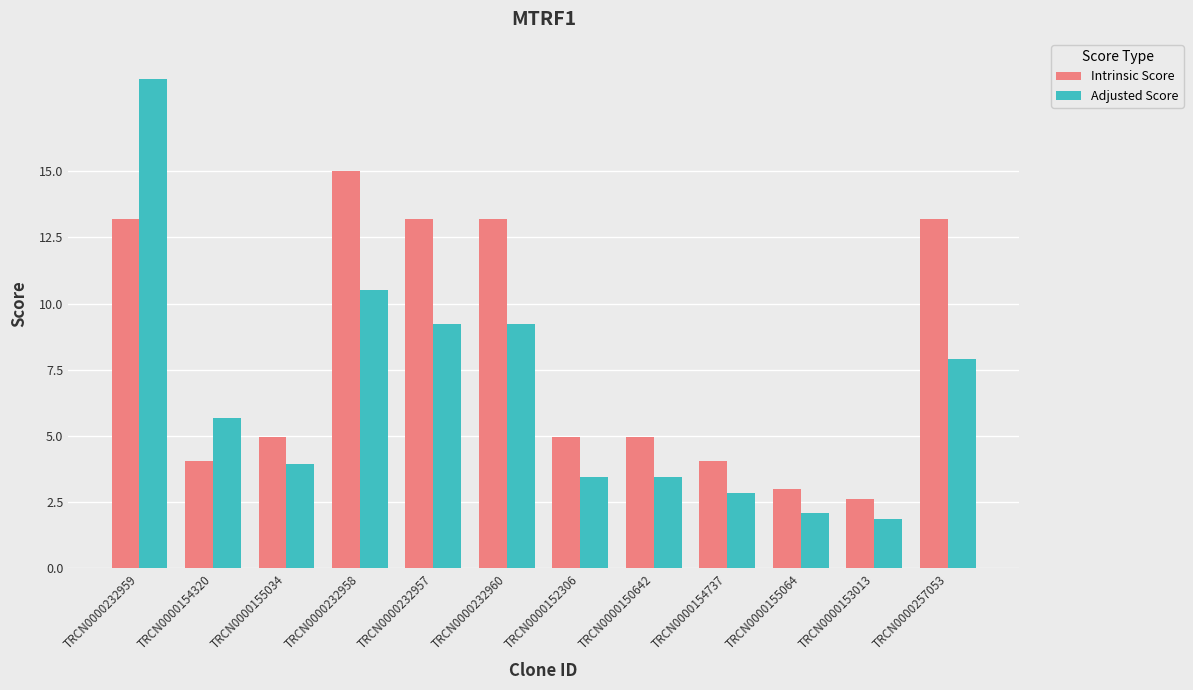

Rank the series at TRCN0000232957 from highest to lowest value.

Intrinsic Score, Adjusted Score